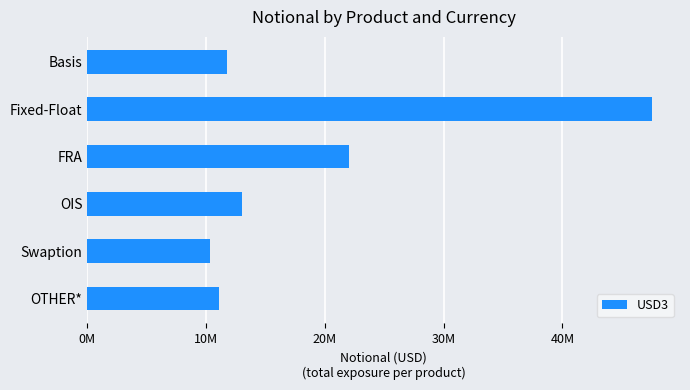

Does the chart contain any negative values?

No